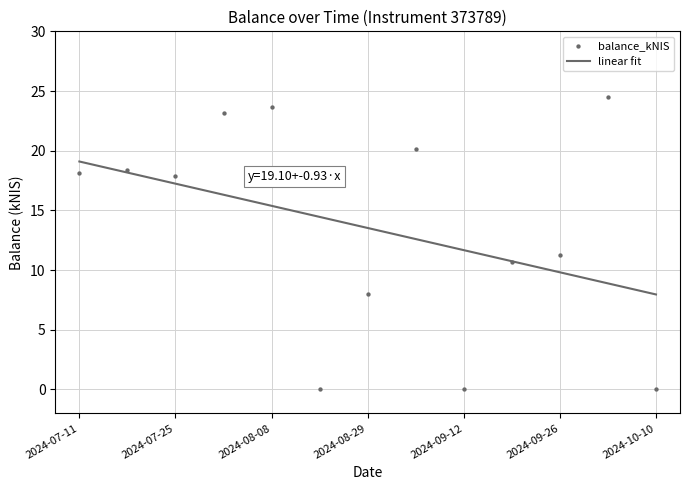

At how many categories does at least one series exceed 19?

5